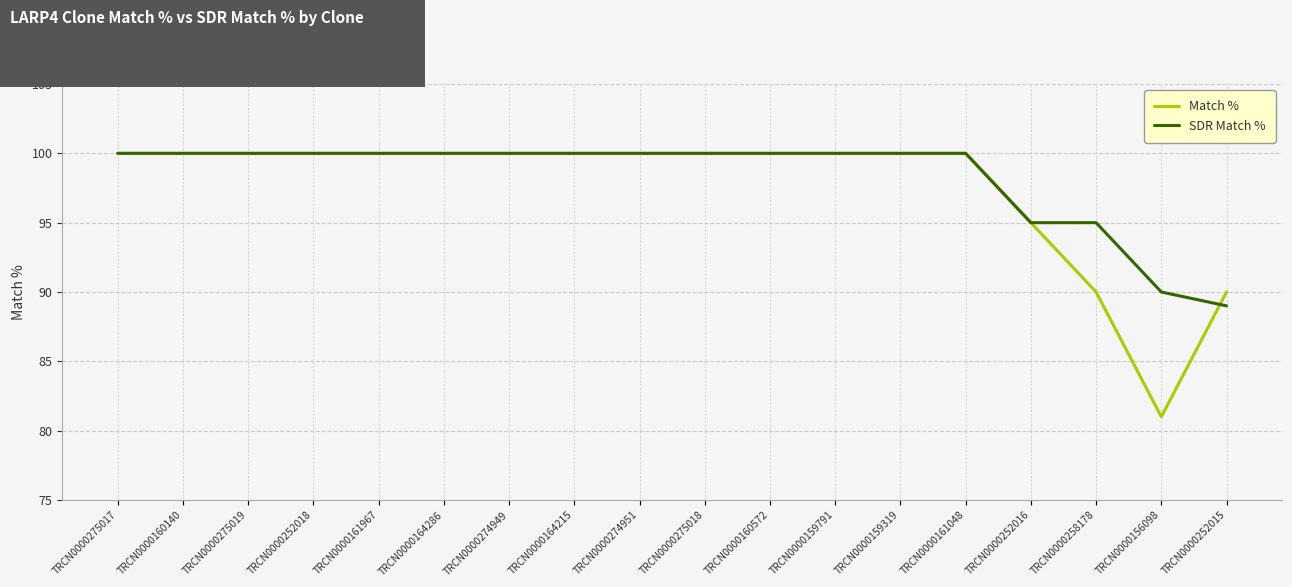

Reading right to left, list all the values displayed in this chart.

Match %: TRCN0000252015=90	TRCN0000156098=81	TRCN0000258178=90	TRCN0000252016=95	TRCN0000161048=100	TRCN0000159319=100	TRCN0000159791=100	TRCN0000160572=100	TRCN0000275018=100	TRCN0000274951=100	TRCN0000164215=100	TRCN0000274949=100	TRCN0000164286=100	TRCN0000161967=100	TRCN0000252018=100	TRCN0000275019=100	TRCN0000160140=100	TRCN0000275017=100
SDR Match %: TRCN0000252015=89	TRCN0000156098=90	TRCN0000258178=95	TRCN0000252016=95	TRCN0000161048=100	TRCN0000159319=100	TRCN0000159791=100	TRCN0000160572=100	TRCN0000275018=100	TRCN0000274951=100	TRCN0000164215=100	TRCN0000274949=100	TRCN0000164286=100	TRCN0000161967=100	TRCN0000252018=100	TRCN0000275019=100	TRCN0000160140=100	TRCN0000275017=100